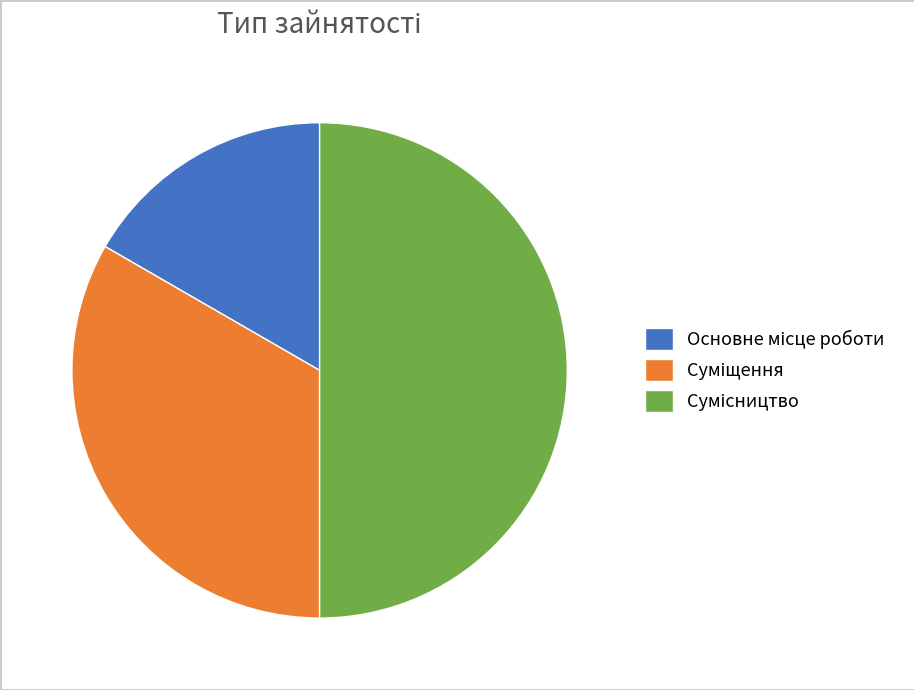

Combined, do Сумісництво and Основне місце роботи account for over 50%?

Yes